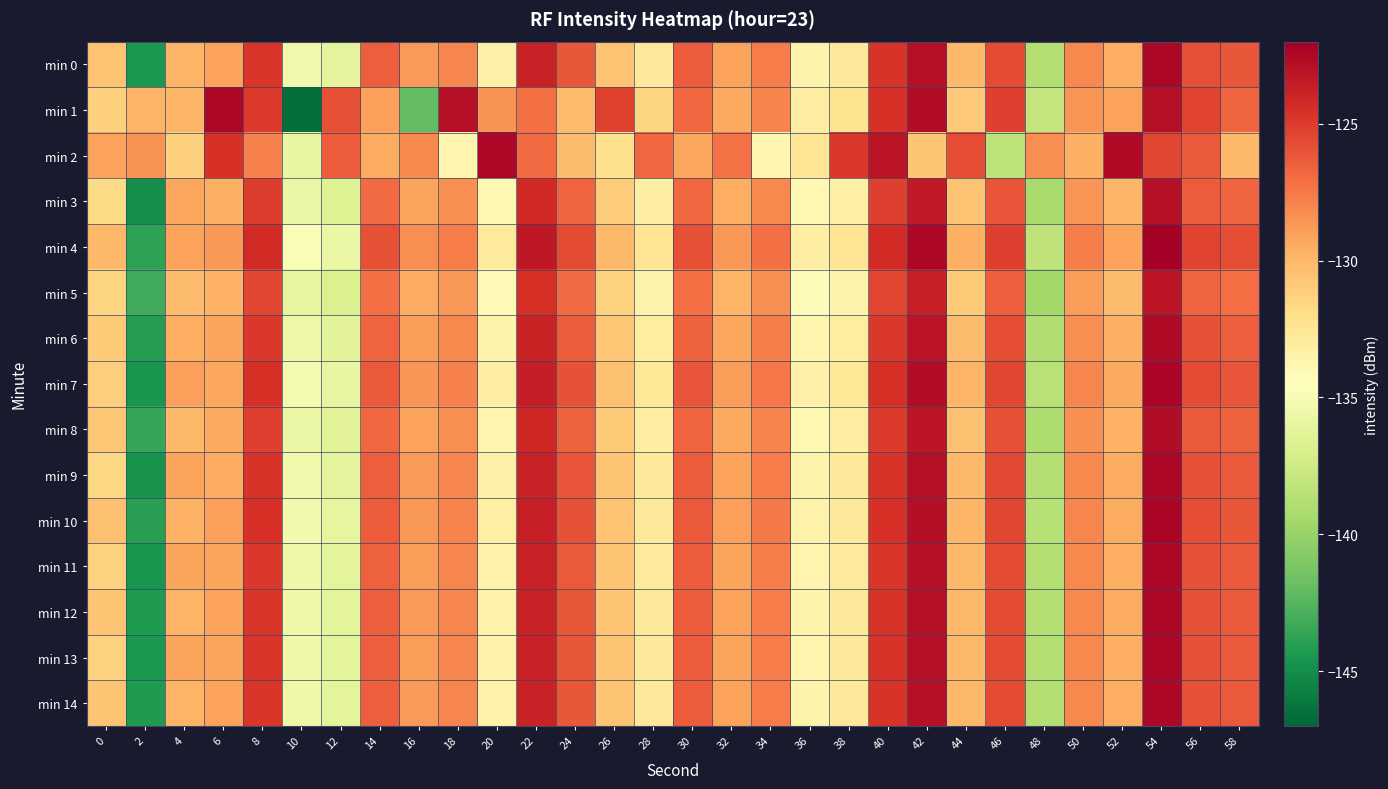

Which label corresponds to the smallest value in the chart?

10